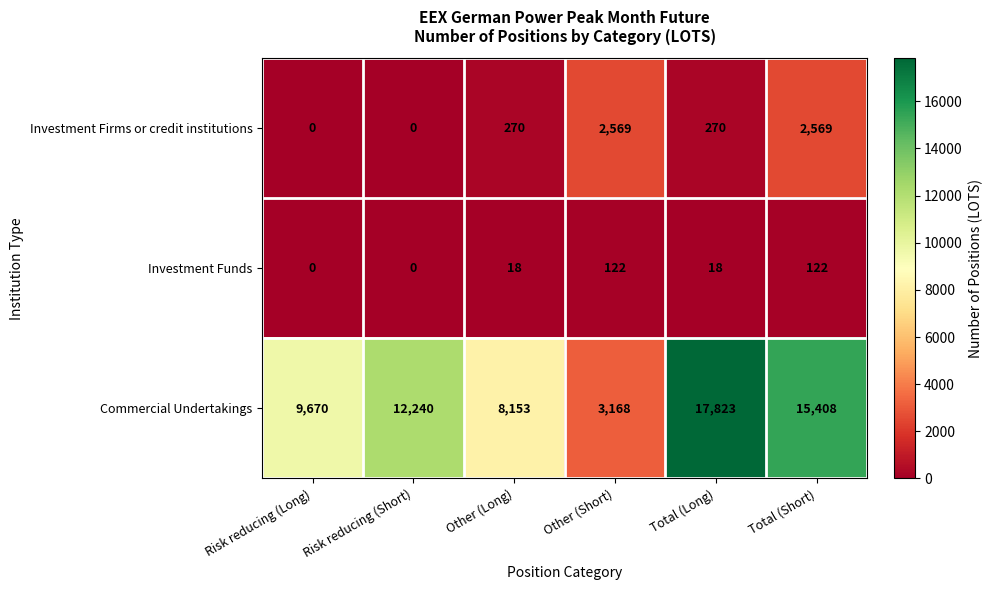

What value does the Investment Funds series have at Total (Long)?

18